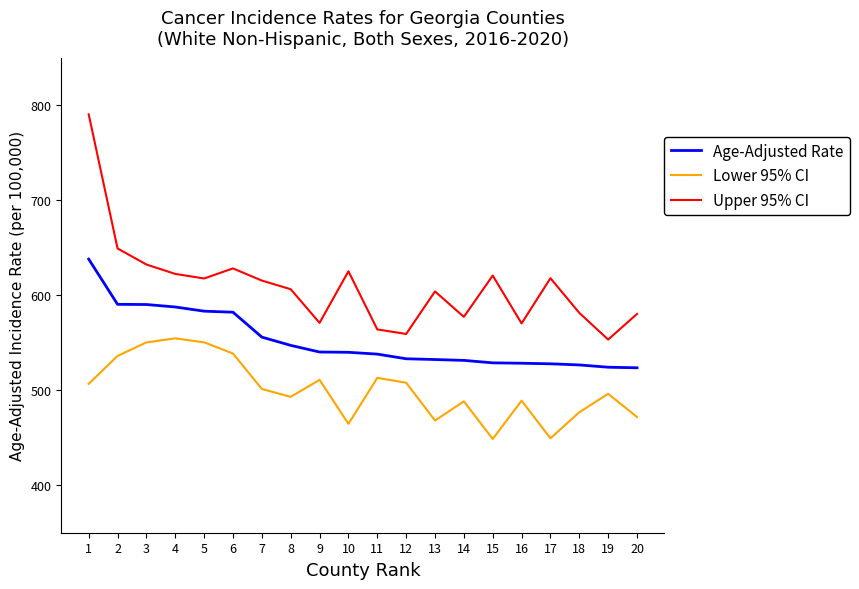

How many categories are shown in the chart?

20